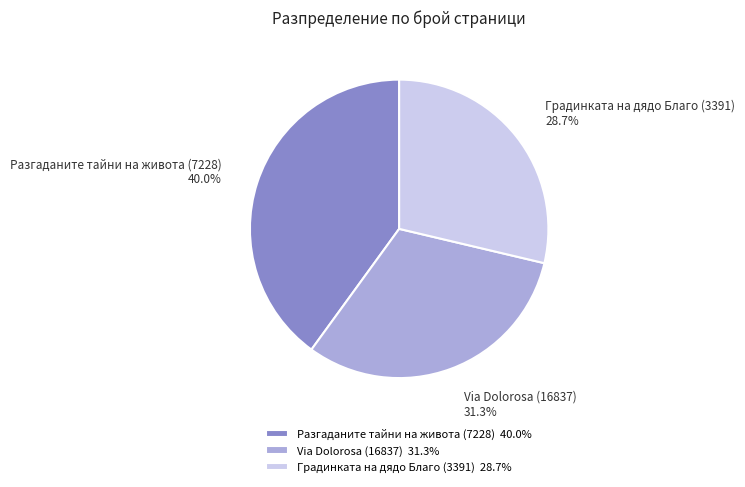

The Градинката на дядо Благо (3391) slice represents 20% of the pie. True or false?

False